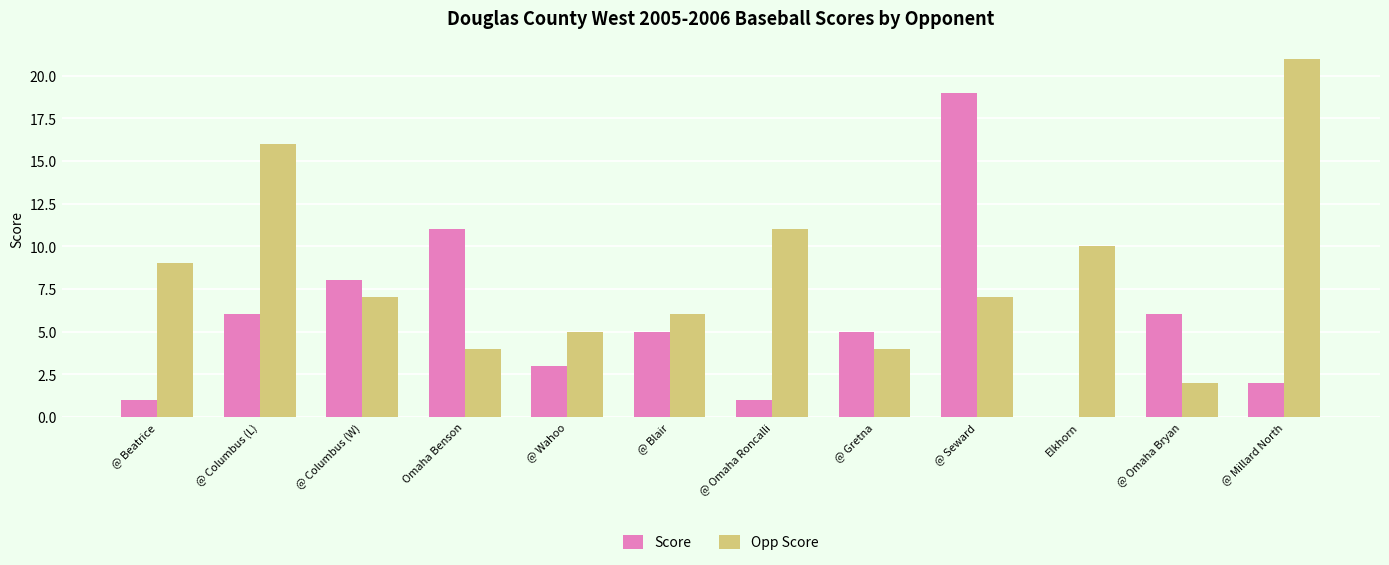

Is the value of Opp Score at Omaha Benson greater than the value of Score at @ Blair?

No